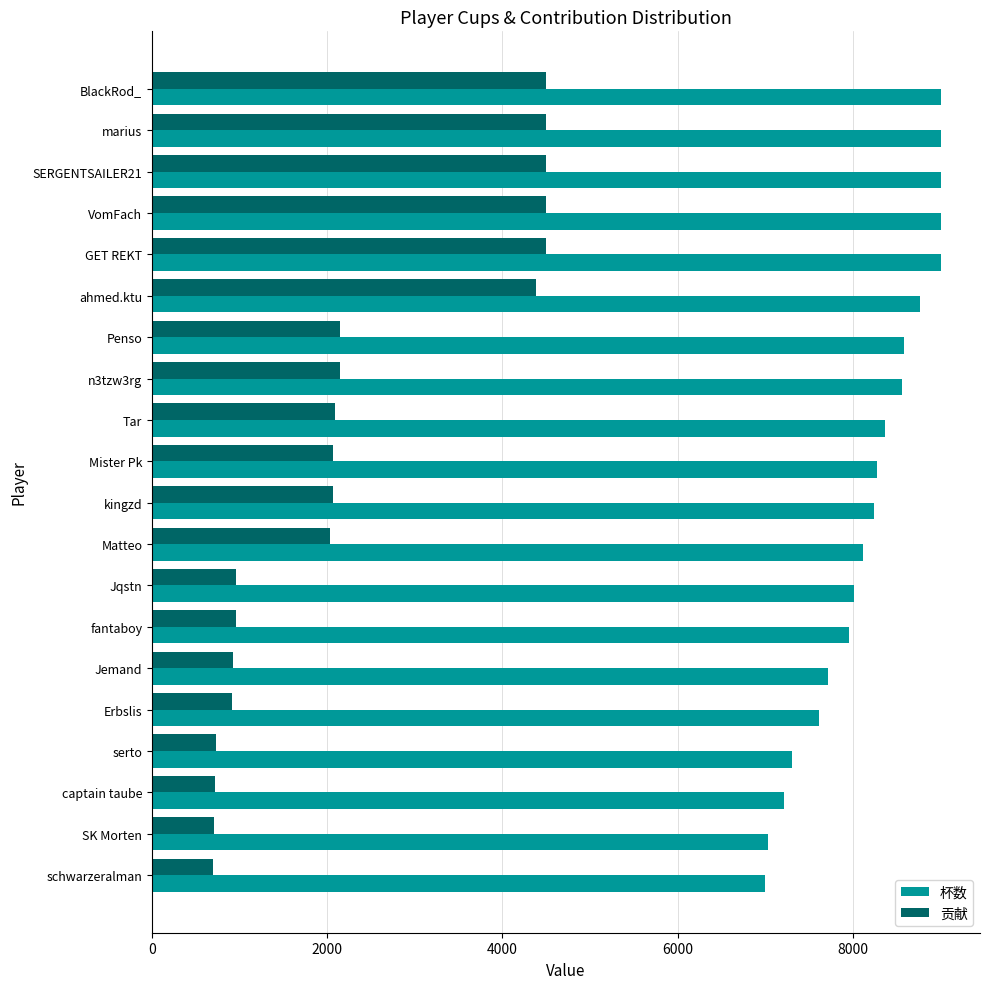

Is the value of 贡献 at Jqstn greater than the value of 杯数 at GET REKT?

No